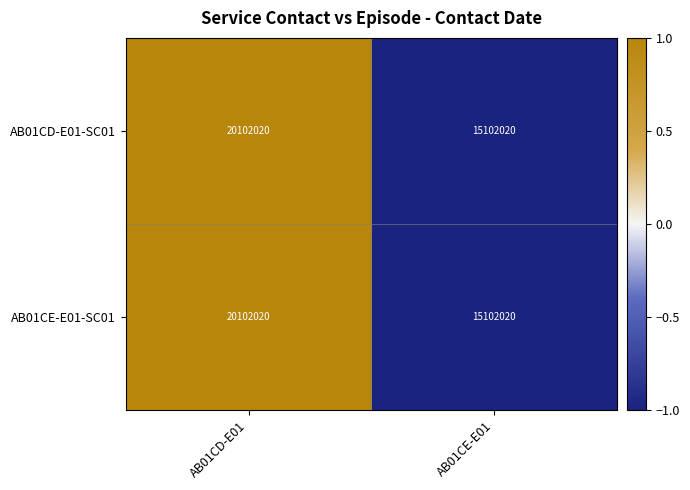

Reading right to left, list all the values displayed in this chart.

AB01CD-E01-SC01: AB01CE-E01=15102020	AB01CD-E01=20102020
AB01CE-E01-SC01: AB01CE-E01=15102020	AB01CD-E01=20102020